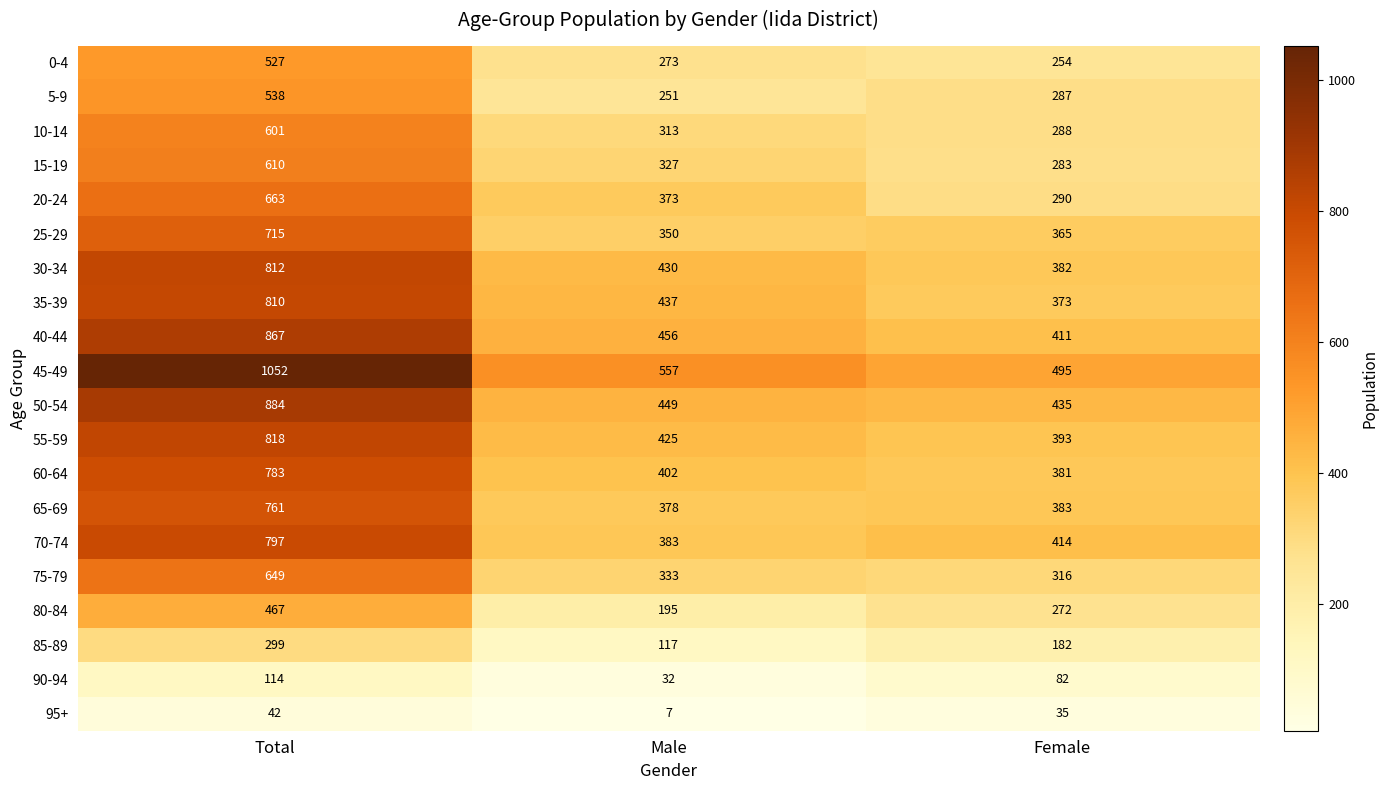

List the series in order of their peak value, highest first.

45-49, 50-54, 40-44, 55-59, 30-34, 35-39, 70-74, 60-64, 65-69, 25-29, 20-24, 75-79, 15-19, 10-14, 5-9, 0-4, 80-84, 85-89, 90-94, 95+